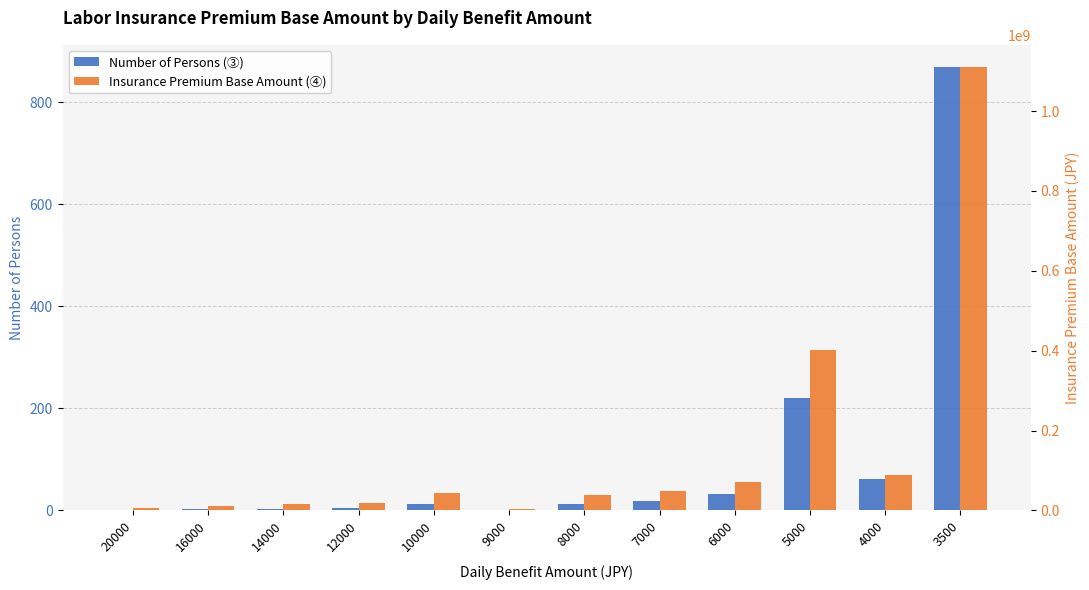

The Insurance Premium Base Amount (④) series shows 3285000 at 9000. True or false?

True